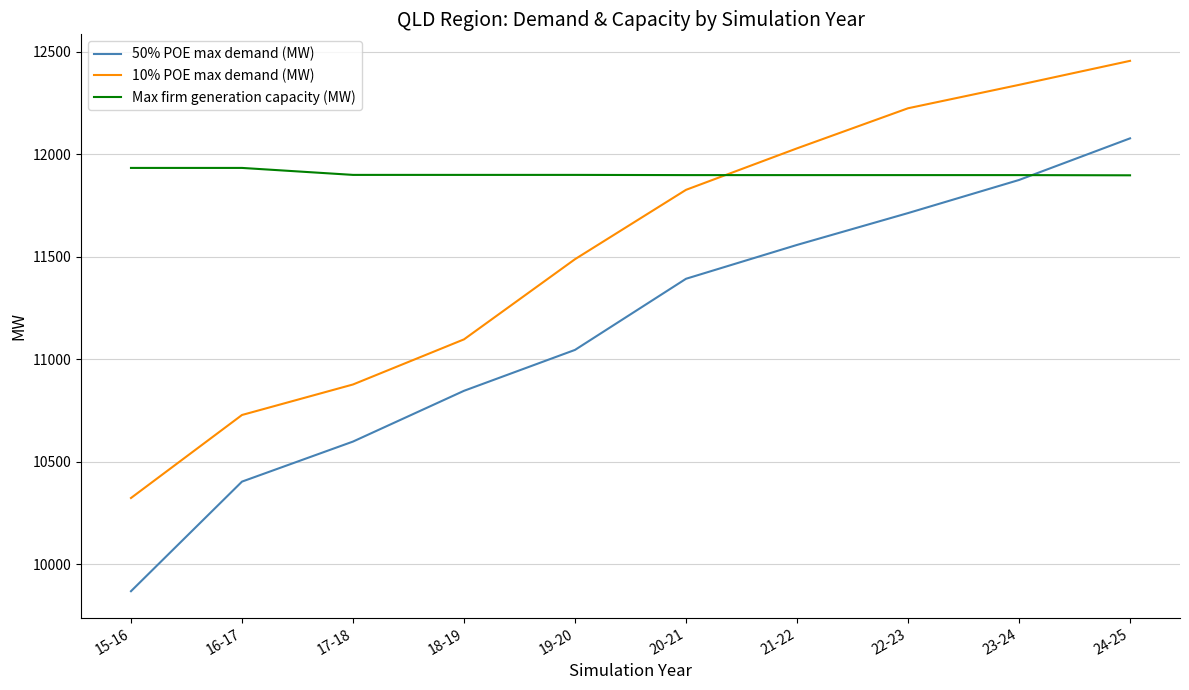

Where does the 50% POE max demand (MW) series first go above 11391?

20-21